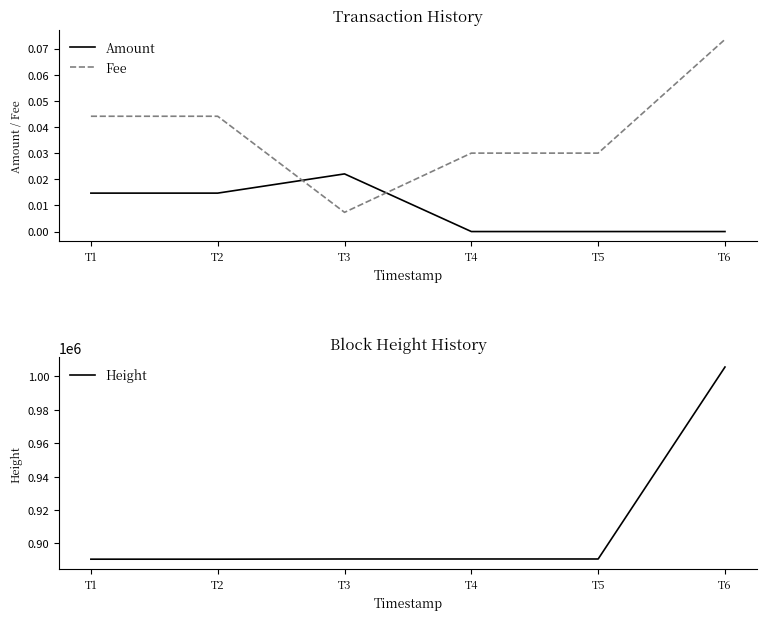

True or false: Fee and Height cross at least once.

False